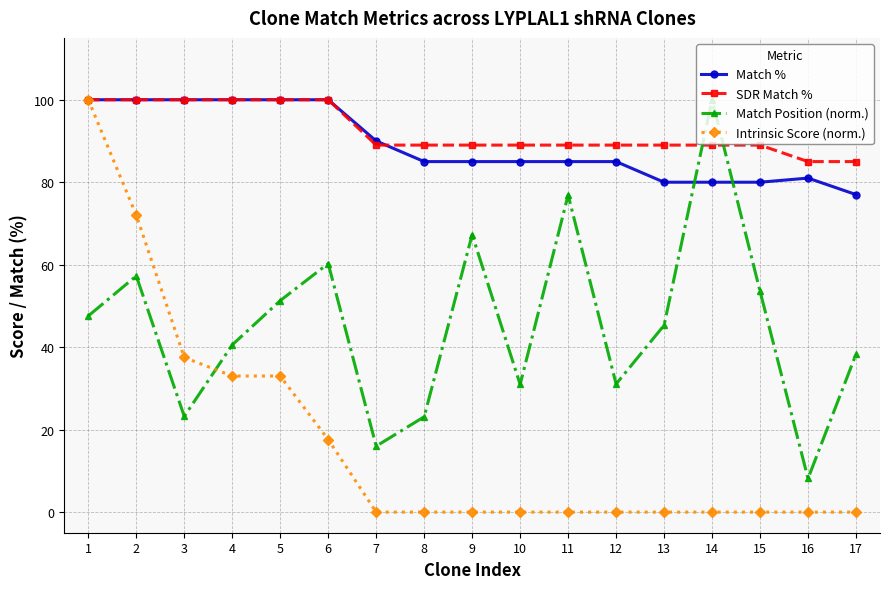

What is the difference between the Intrinsic Score (norm.) values at 15 and 3?

37.5